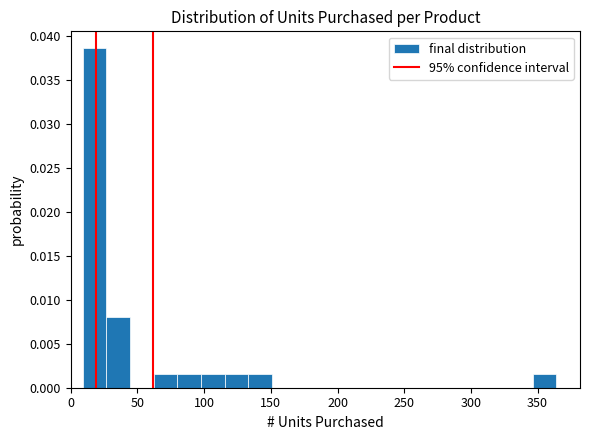

Around what value on the x-axis is the tallest bar? Give the approximate position of its centre, as read against the axis.

20